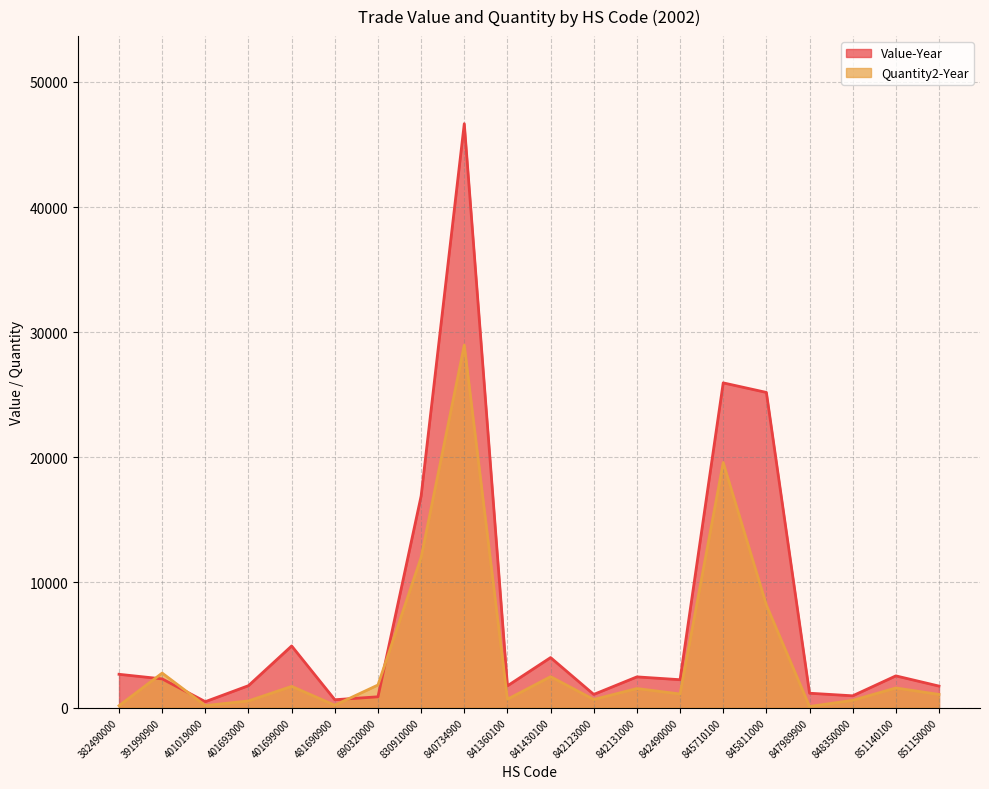

Reading right to left, what are all the values shown in this chart?

Value-Year: 851150000=1723	851140100=2539	848350000=946	847989900=1153	845811000=25186	845710100=25949	842490000=2232	842131000=2459	842123000=1057	841430100=4001	841360100=1742	840734900=46657	830910000=16908	690320000=868	481690900=633	401699000=4929	401693000=1757	401019000=478	391990900=2298	382490000=2665
Quantity2-Year: 851150000=1055	851140100=1572	848350000=585	847989900=93	845811000=8200	845710100=19580	842490000=1091	842131000=1527	842123000=653	841430100=2475	841360100=672	840734900=28962	830910000=12000	690320000=1809	481690900=195	401699000=1699	401693000=538	401019000=166	391990900=2762	382490000=154